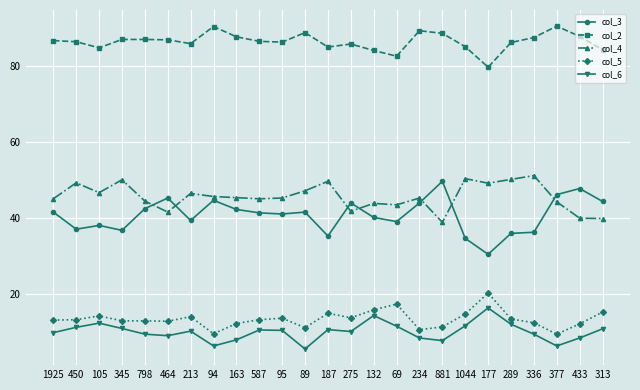

What is the label of the 8th point from the right?

881